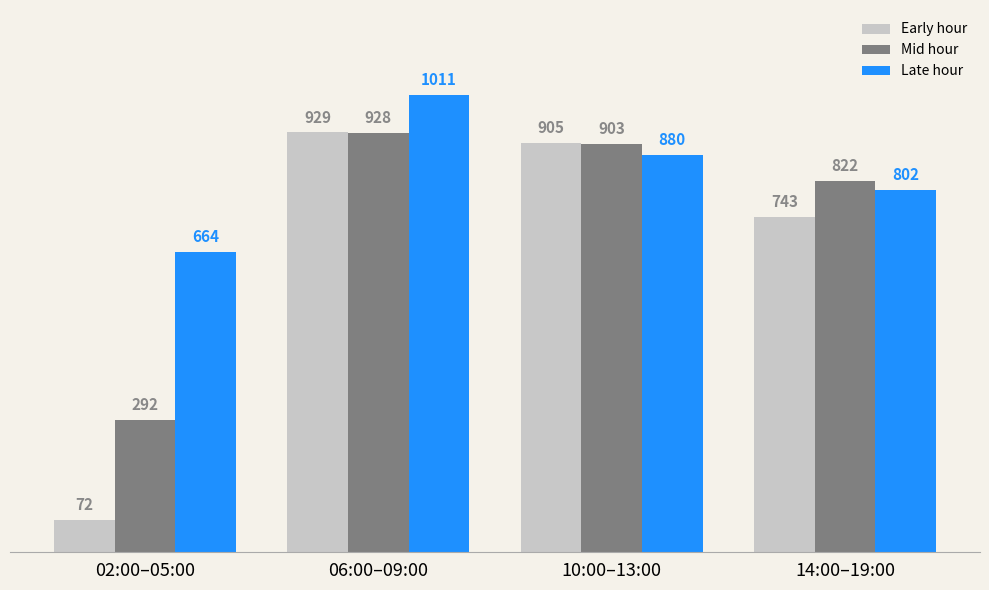

How many groups of bars are there?

4